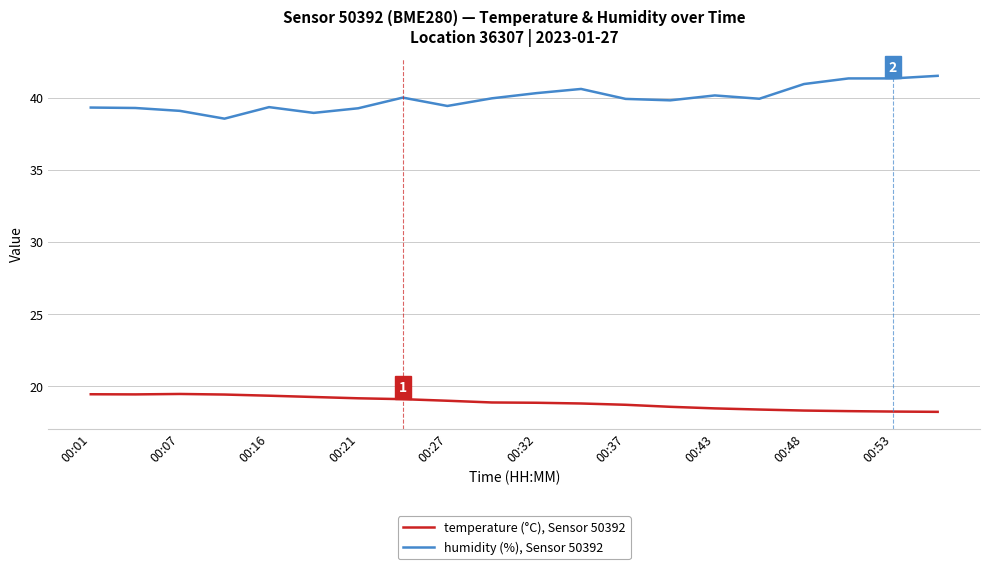

What is the greatest value displayed?

41.5